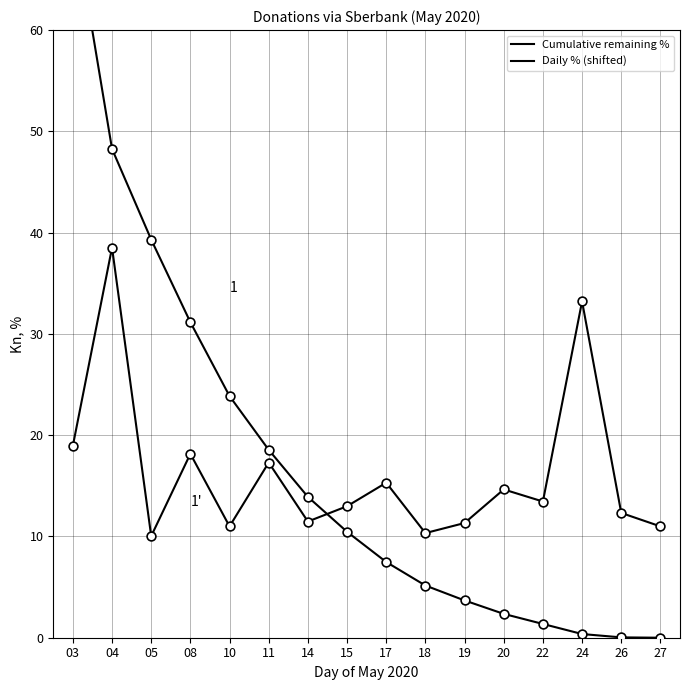

Which series has the largest total across all categories?

Cumulative remaining %